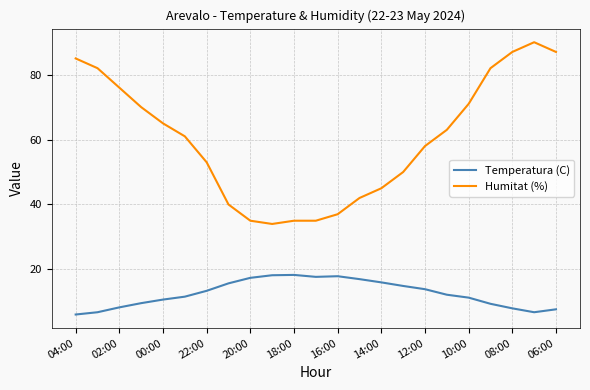

True or false: Temperatura (C) has more than 0 interior local peaks.

True